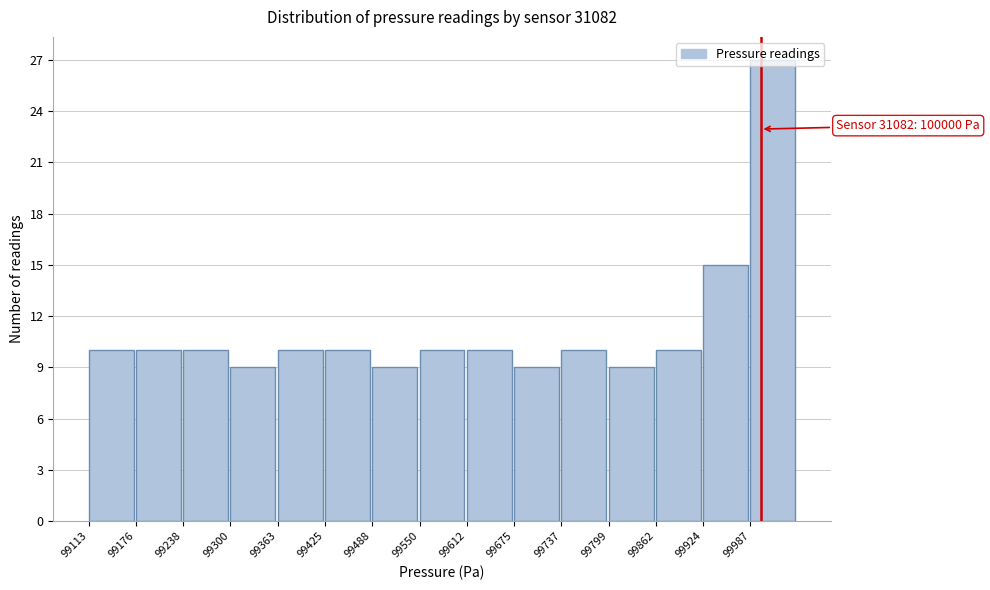

Which range on the x-axis has the tallest bar?

99990 to 100050